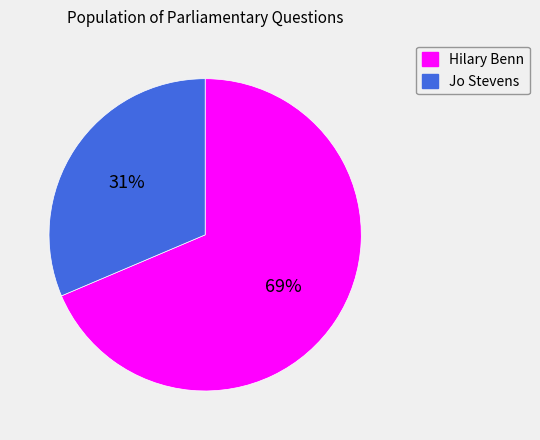

To the nearest percent, what is the combined percentage of Jo Stevens and Hilary Benn?

100%